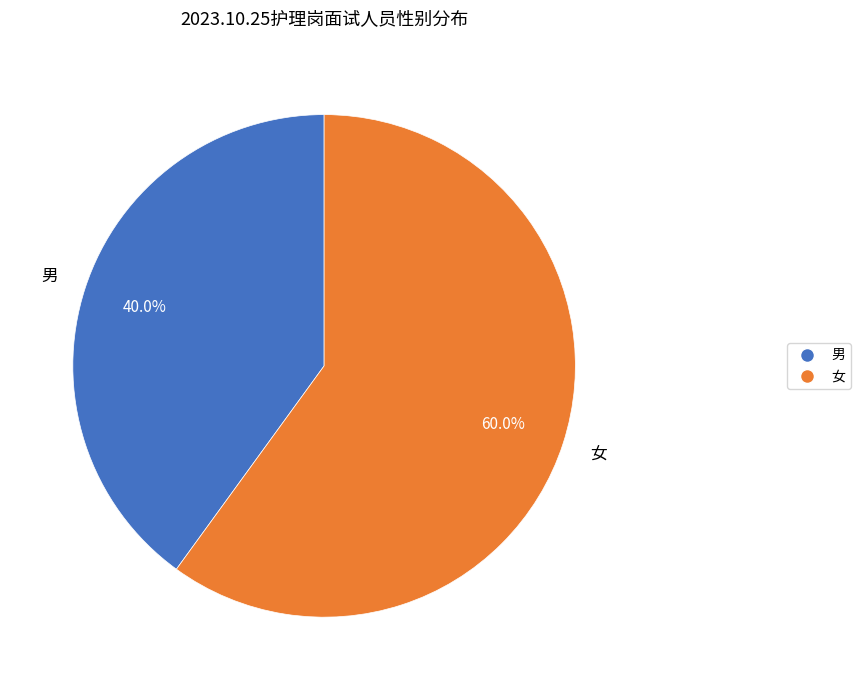

To the nearest percent, what is the average slice percentage?

50%